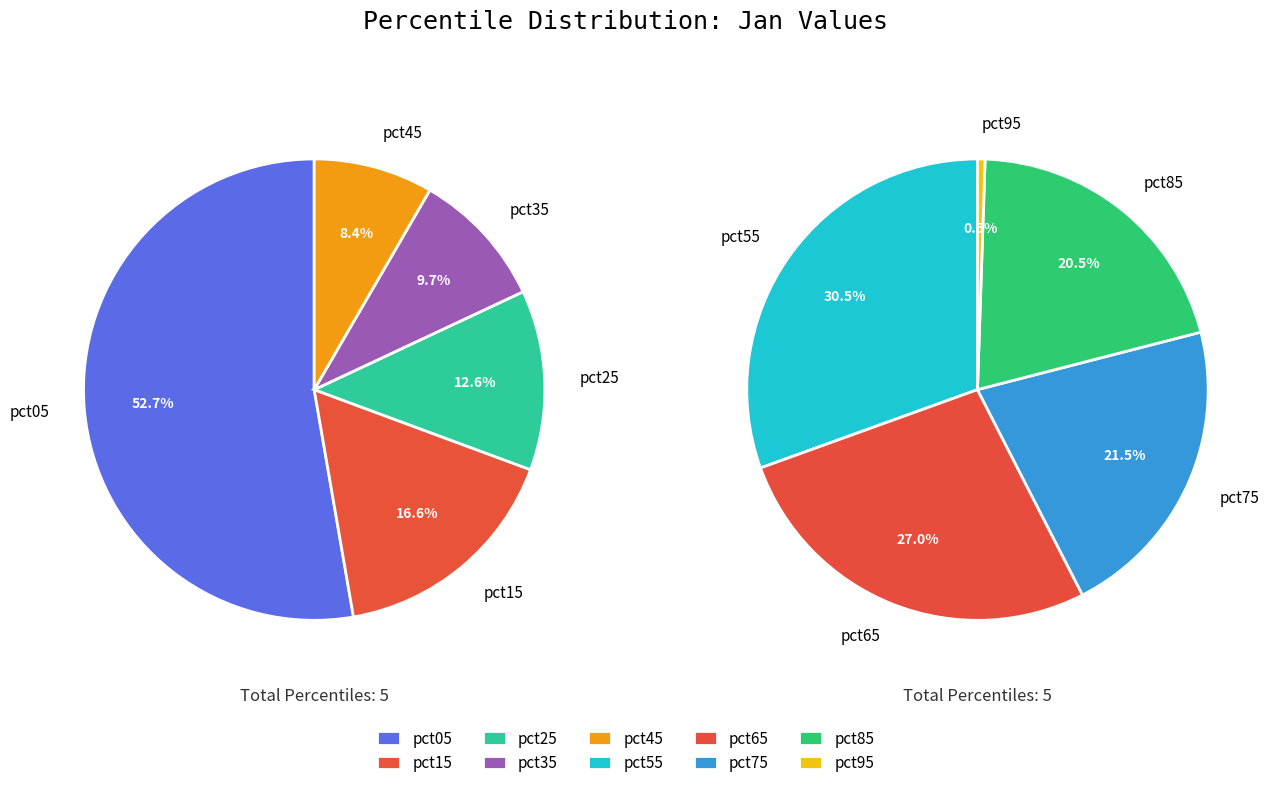

Which has a higher value, pct35 or pct85?

pct35